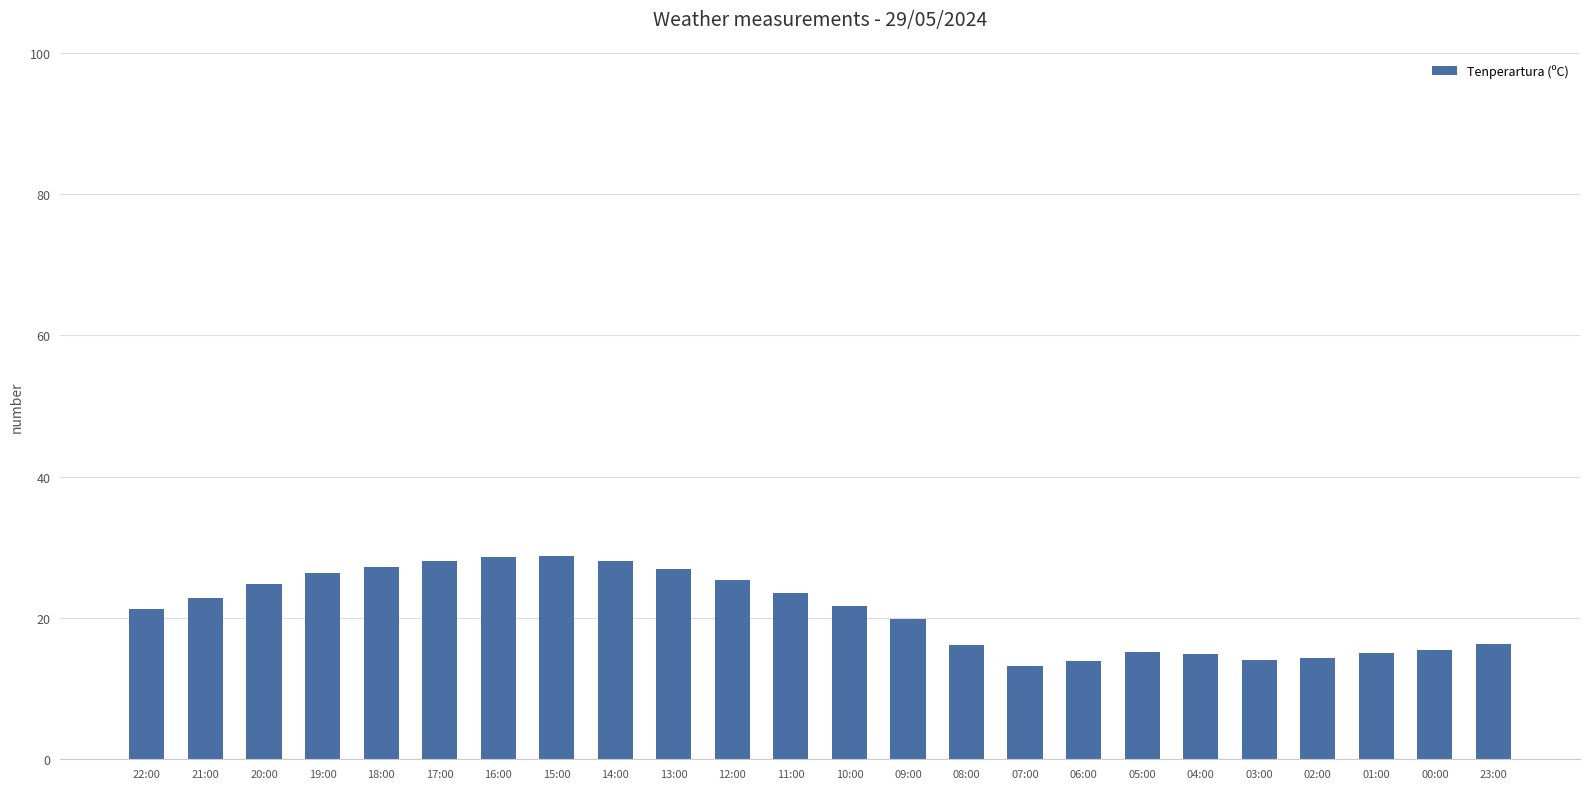

What is the label of the 18th bar from the right?

16:00